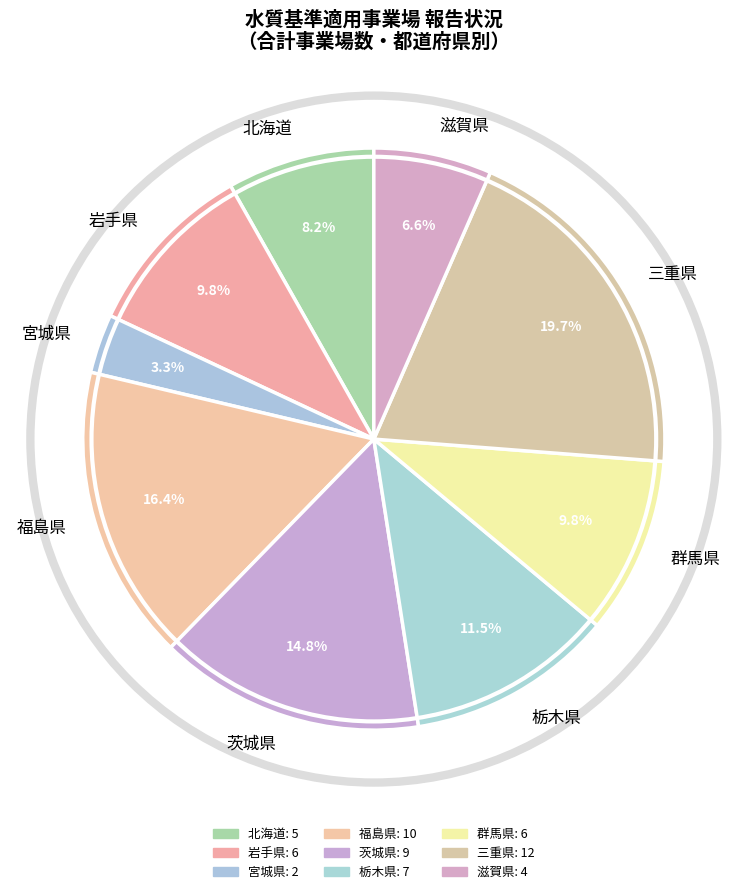

Which category has the smallest portion of the pie?

宮城県